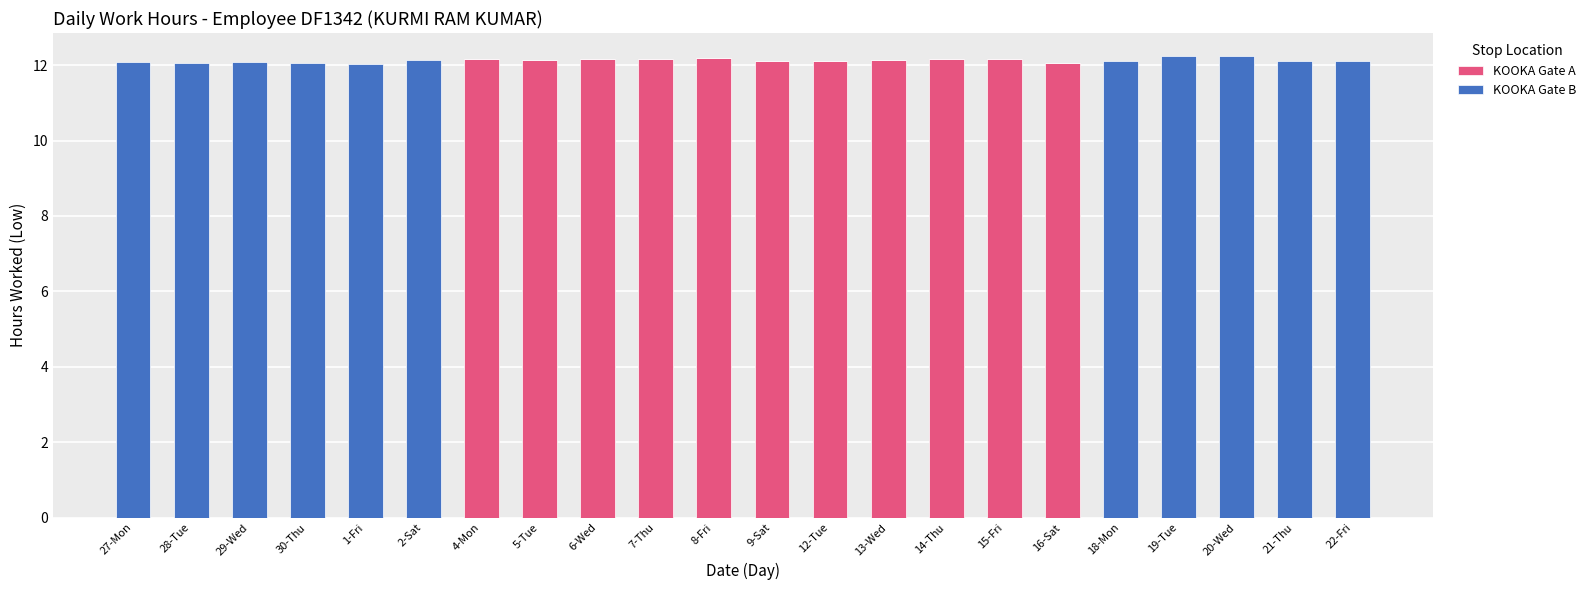

Is it true that KOOKA Gate A equals -7.6 at 30-Thu?

False